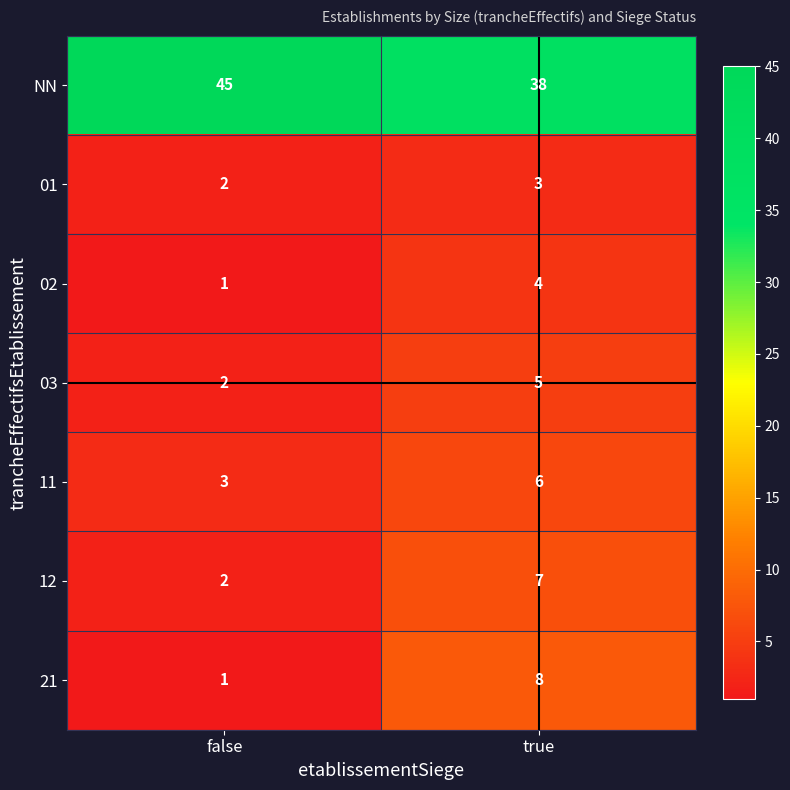

What is the lowest value of the 11 series?

3